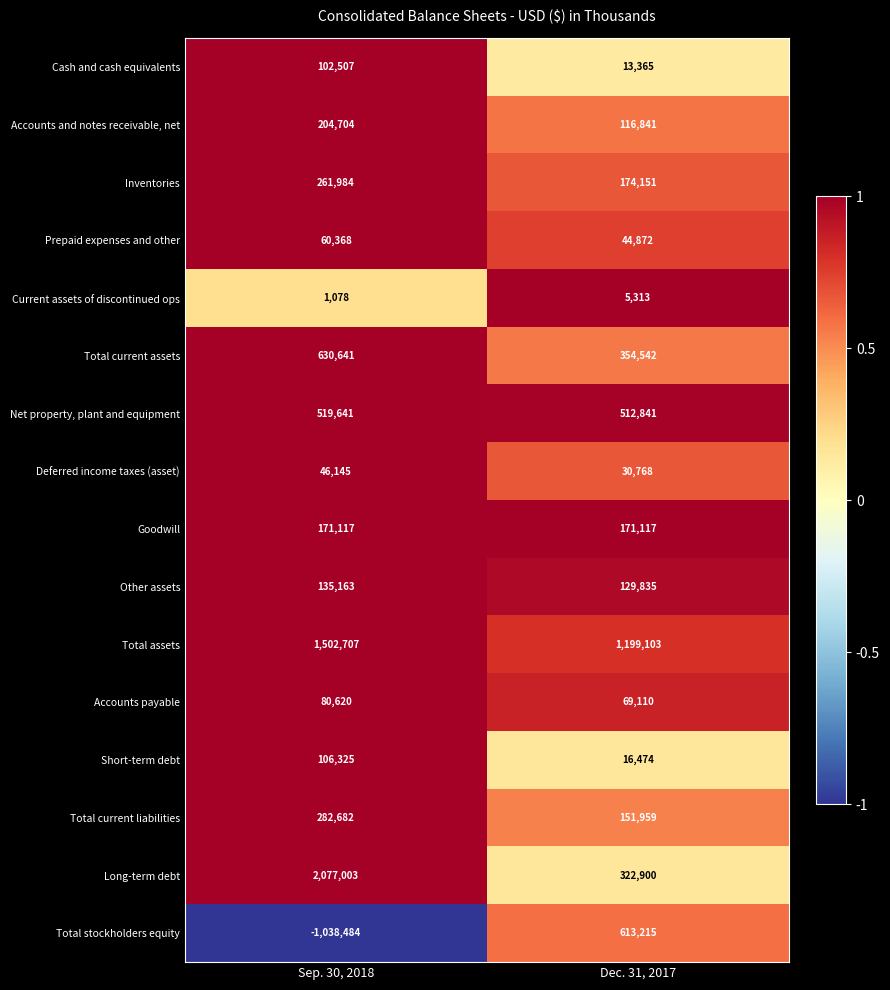

What is the spread (max minus min) of values at Dec. 31, 2017?

1193790